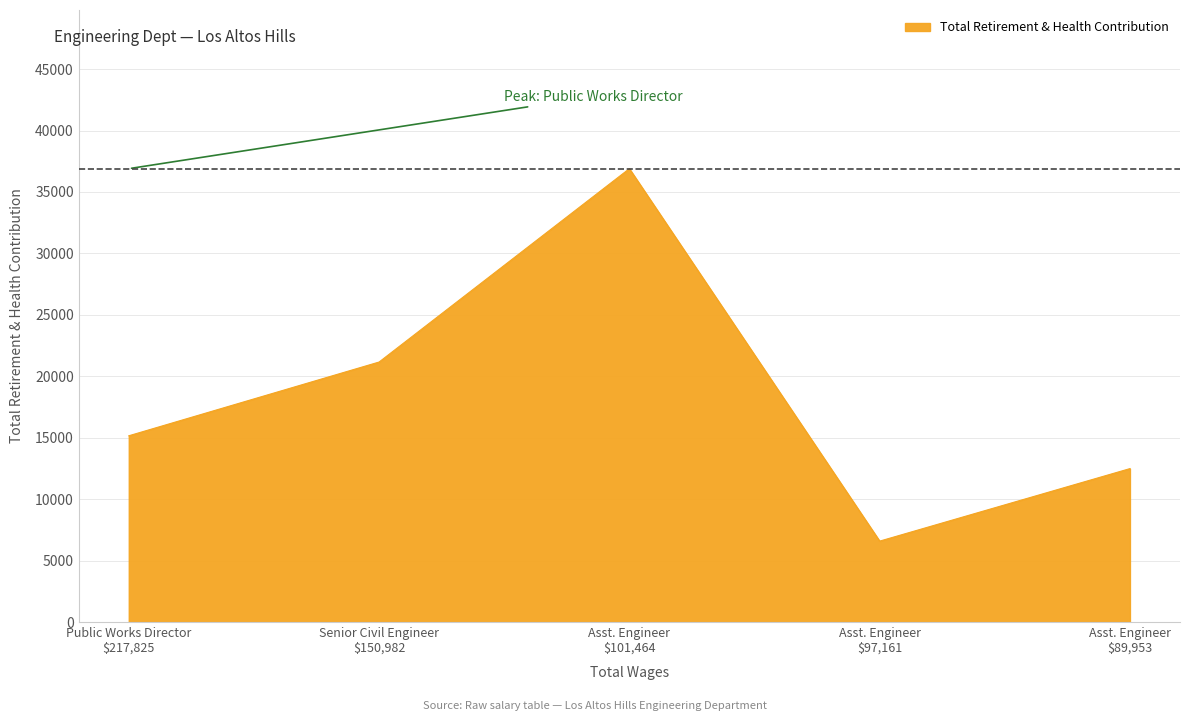

What is the average value?

18456